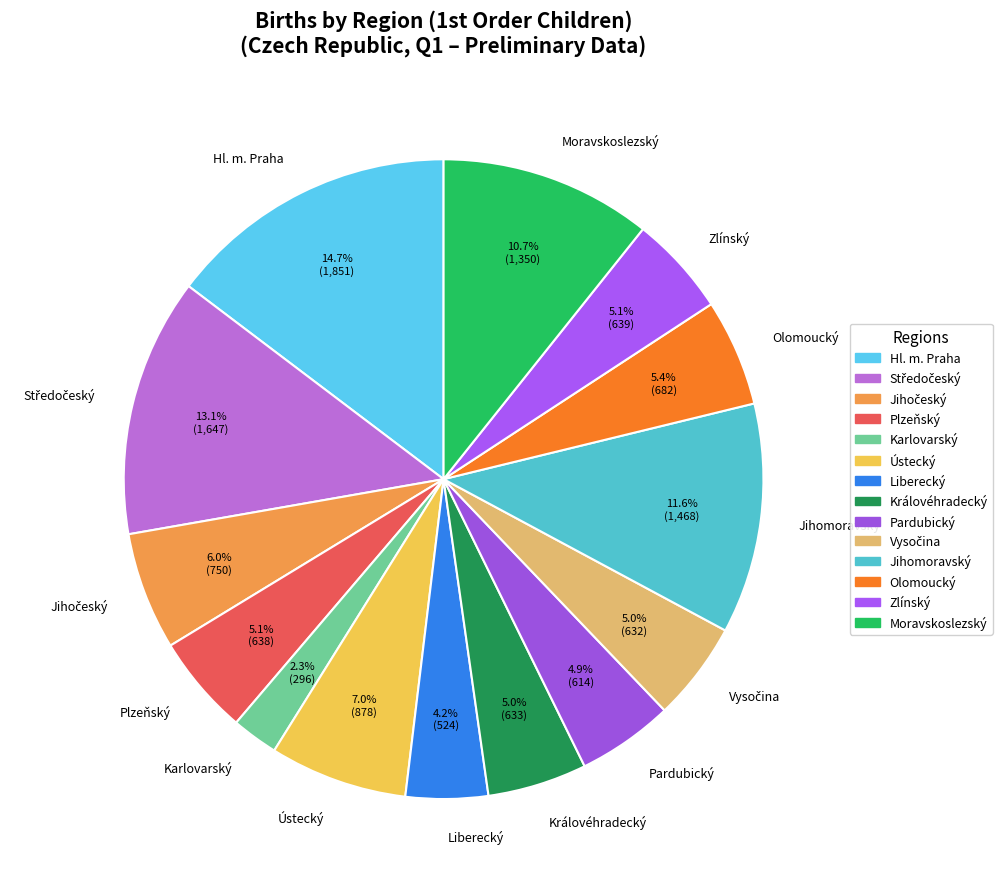

To the nearest percent, what is the difference between the Hl. m. Praha and Plzeňský slice percentages?

10%